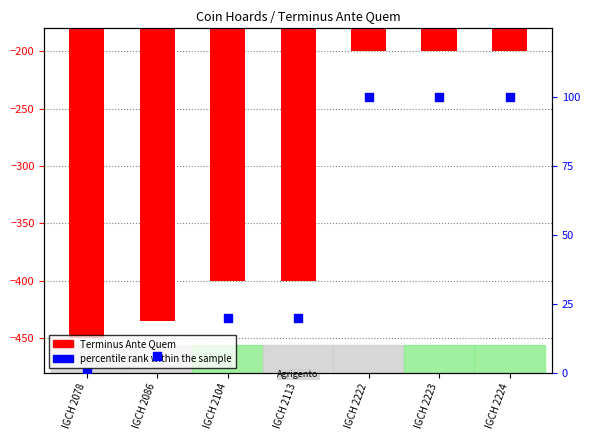

Which series has the widest spread of Y values?

Terminus Ante Quem